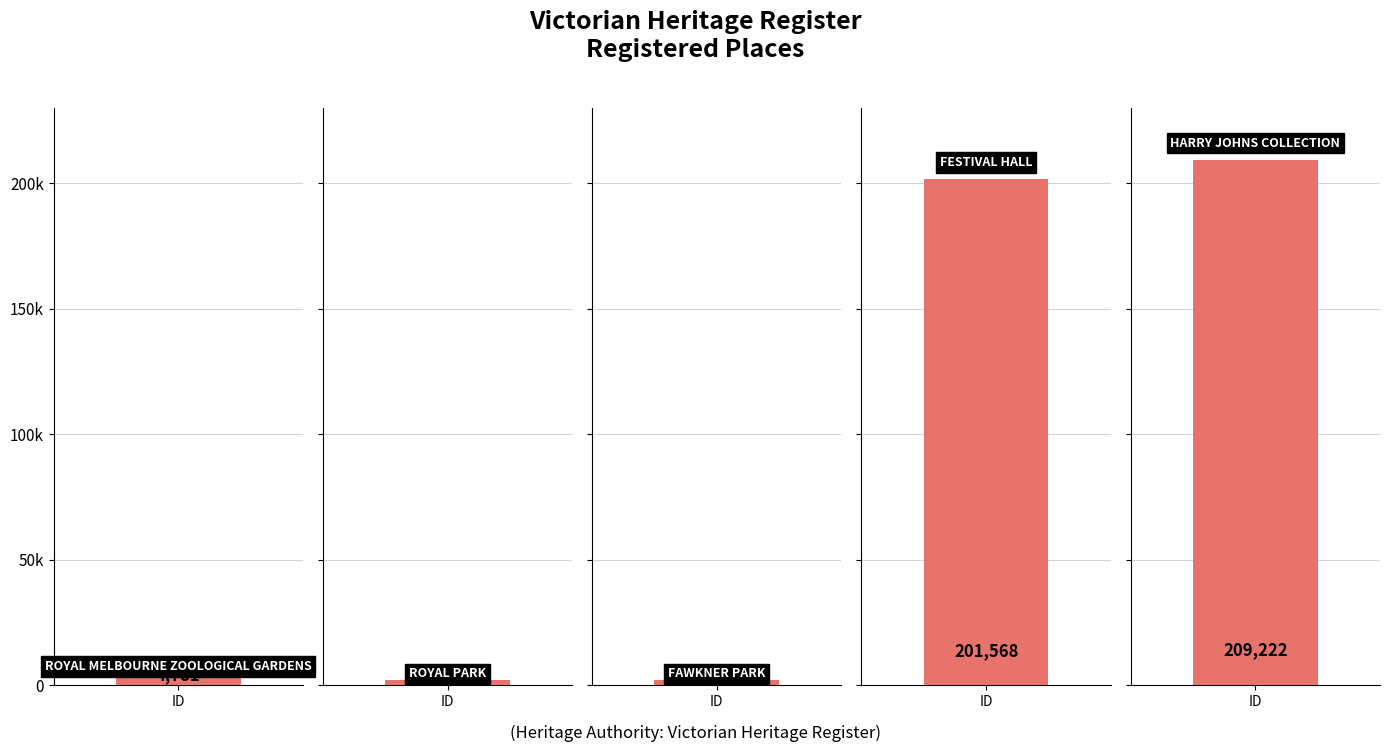

List the labels in order of value, smallest first.

FAWKNER PARK, ROYAL PARK, ROYAL MELBOURNE
ZOOLOGICAL GARDENS, FESTIVAL HALL, HARRY JOHNS
COLLECTION